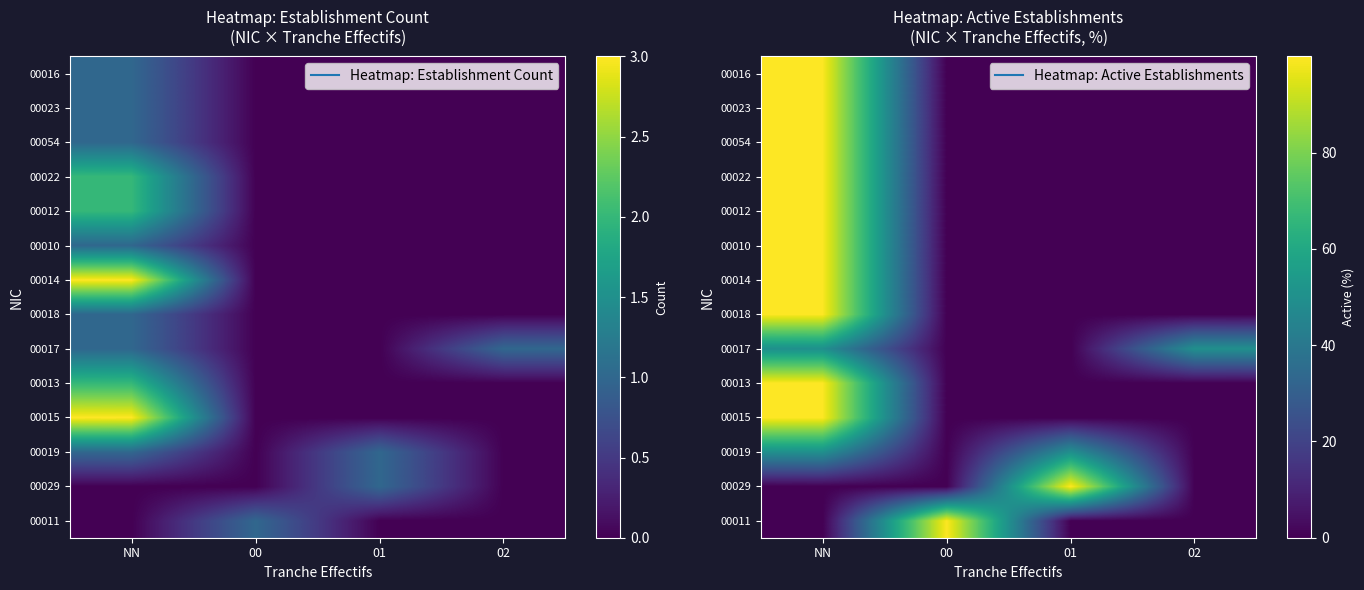

At which label is 00022 closest to 49?

00